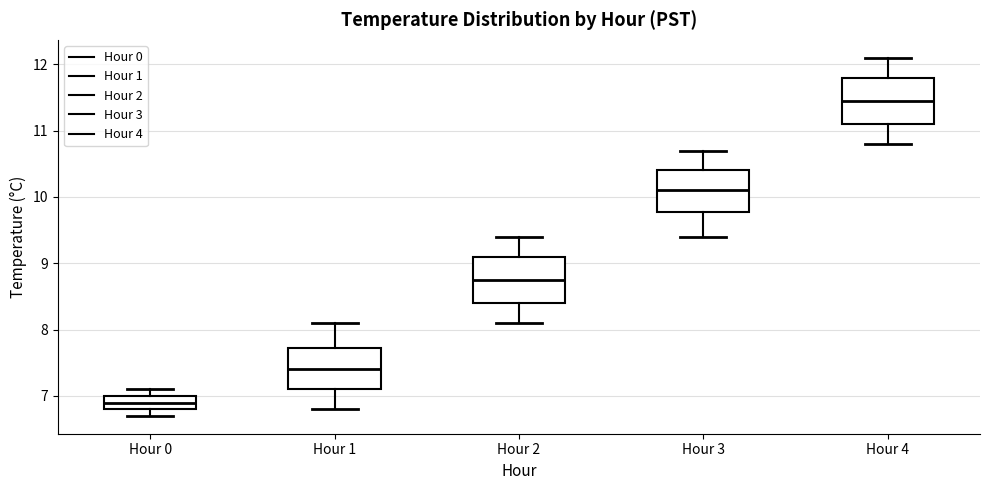

Which box's median line is the highest?

Hour 4